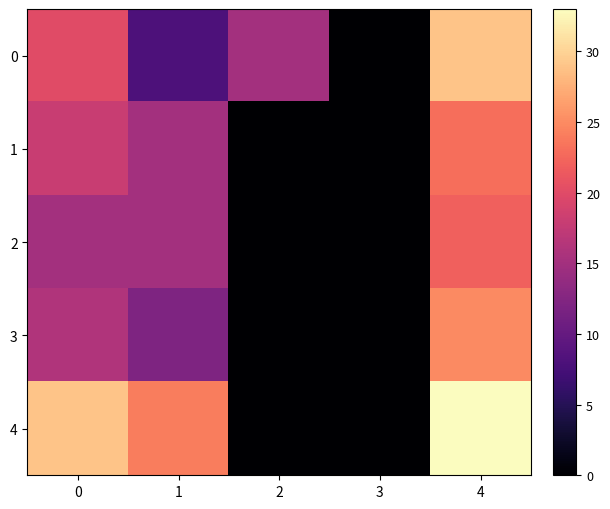

What is the maximum value shown in the chart?

33